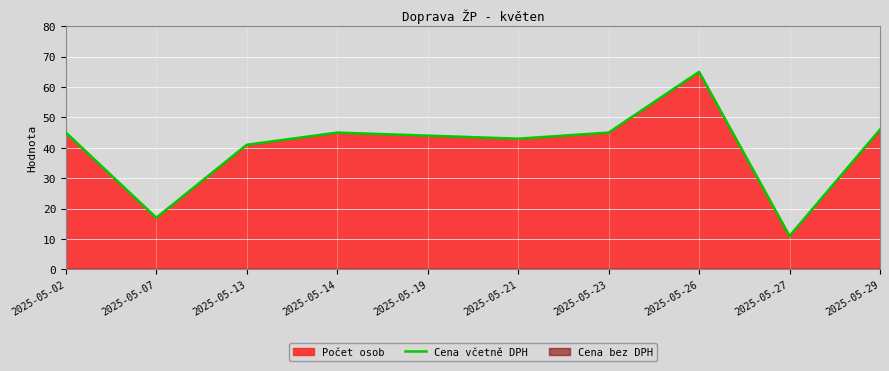

Where is Cena včetně DPH nearest to the value 38?

2025-05-13